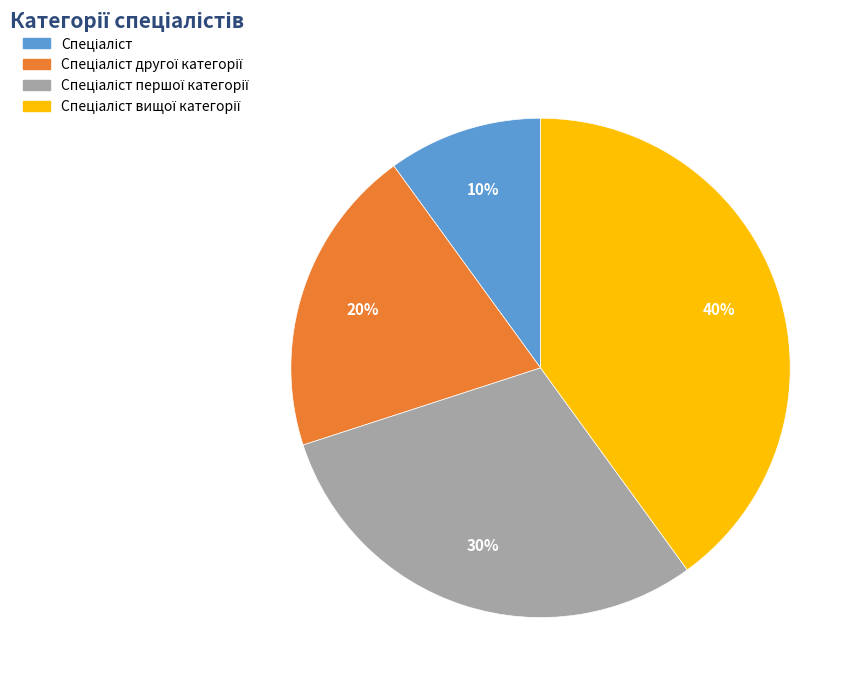

To the nearest percent, what is the average slice percentage?

25%